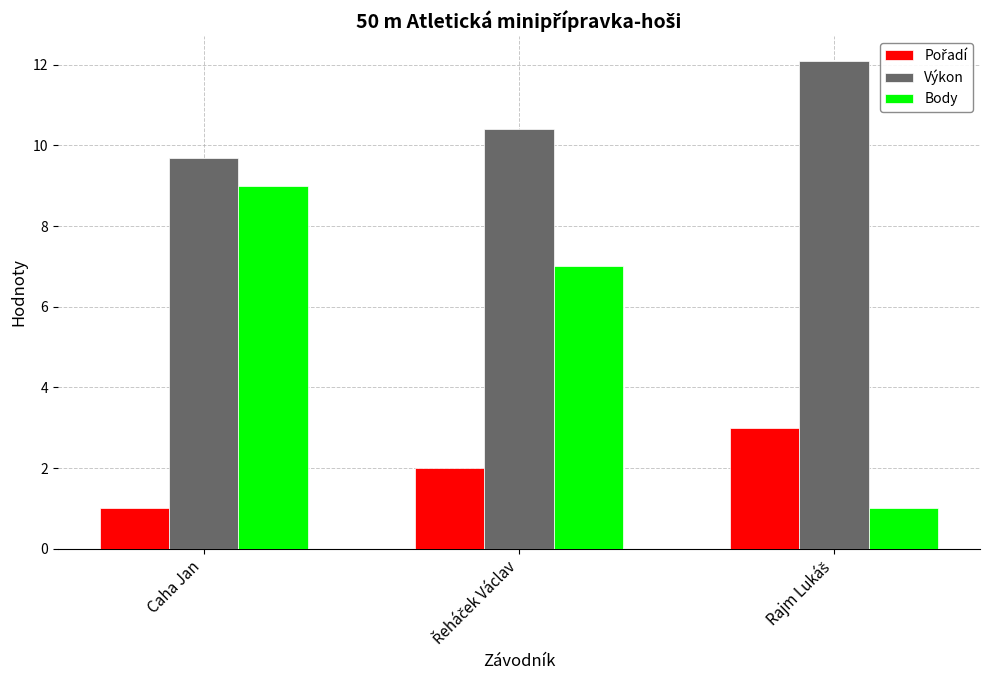

What is the spread (max minus min) of values at Caha Jan?

8.7